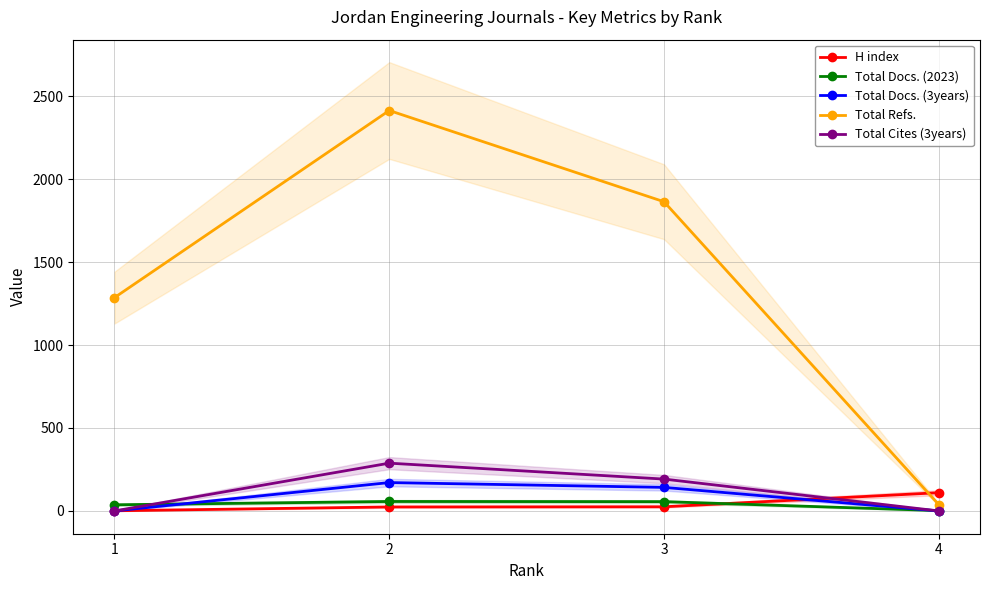

What is the greatest value displayed?

2414